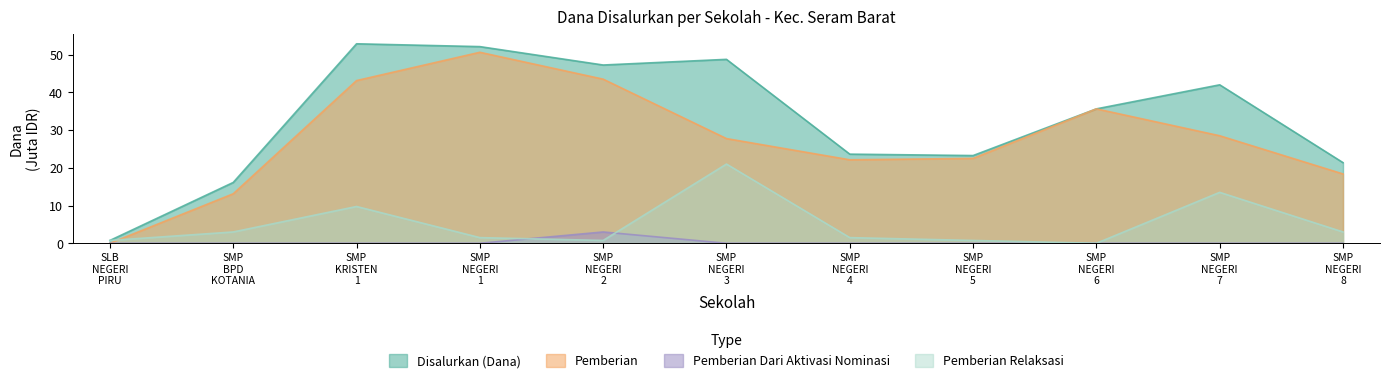

After their last crossing, which series has the higher values: Pemberian Relaksasi or Pemberian?

Pemberian